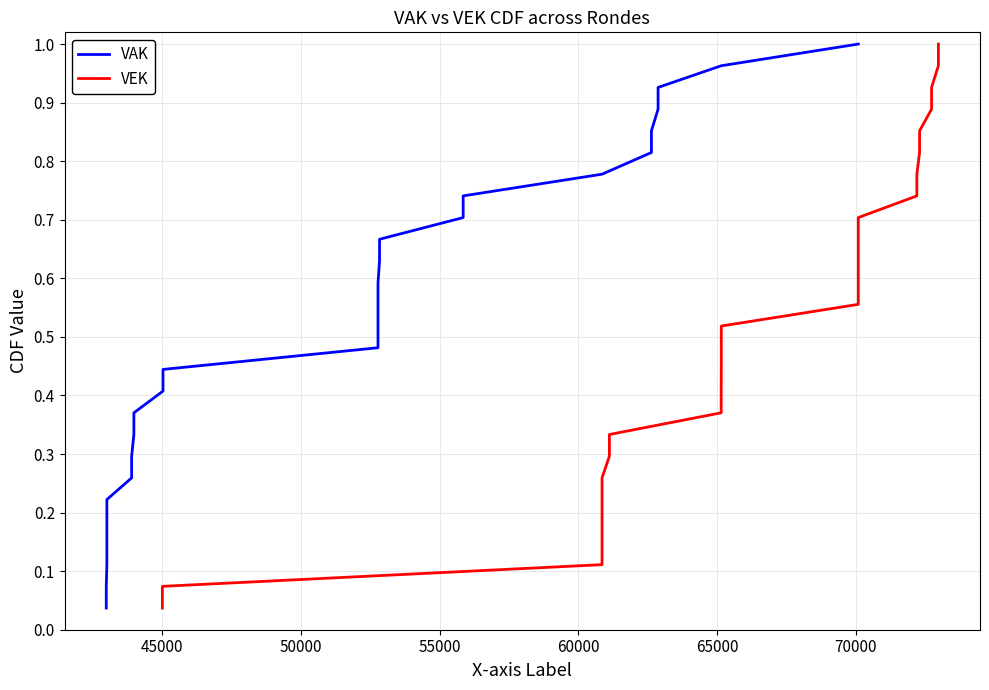

What is the average value of the VAK series?

0.5